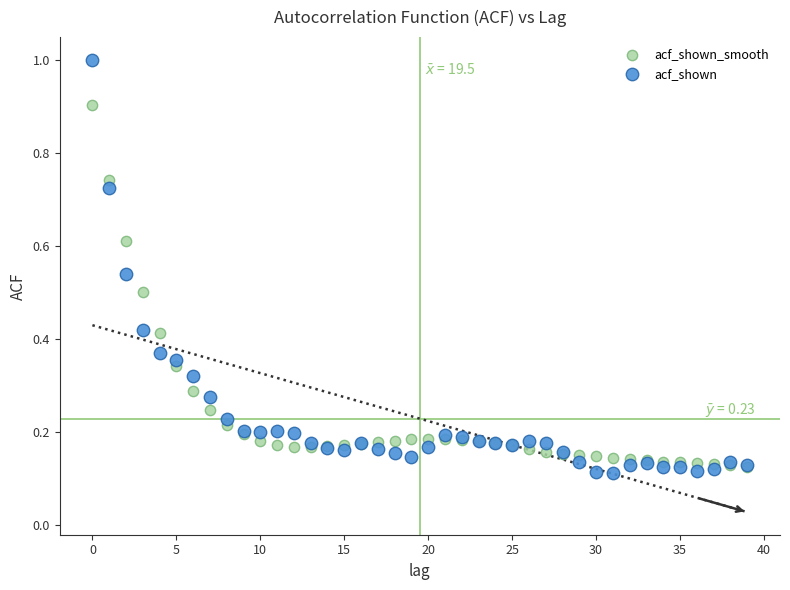

What are all the series names shown in the legend?

acf_shown_smooth, acf_shown